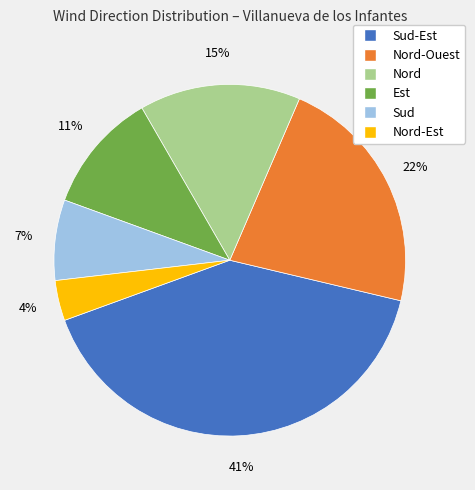

Is there a majority slice in this chart?

No